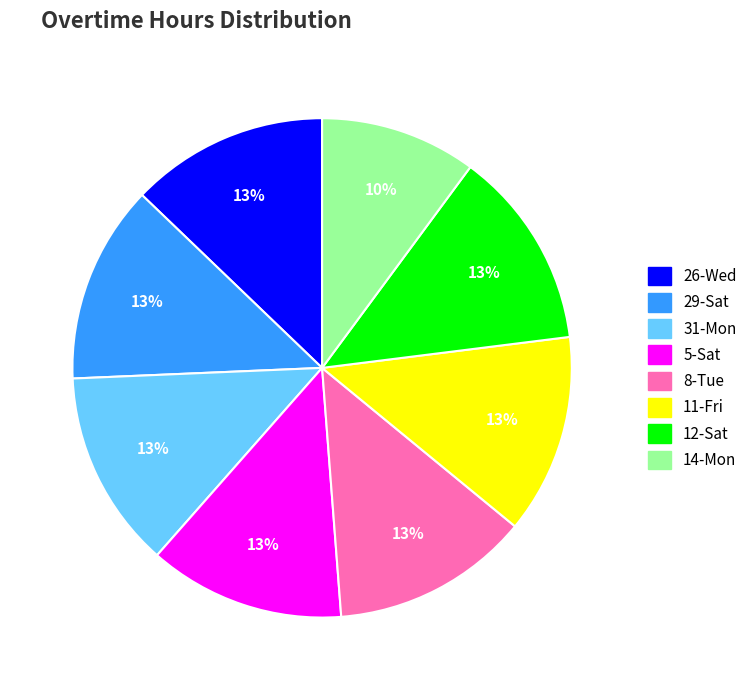

Which slice is the smallest?

14-Mon